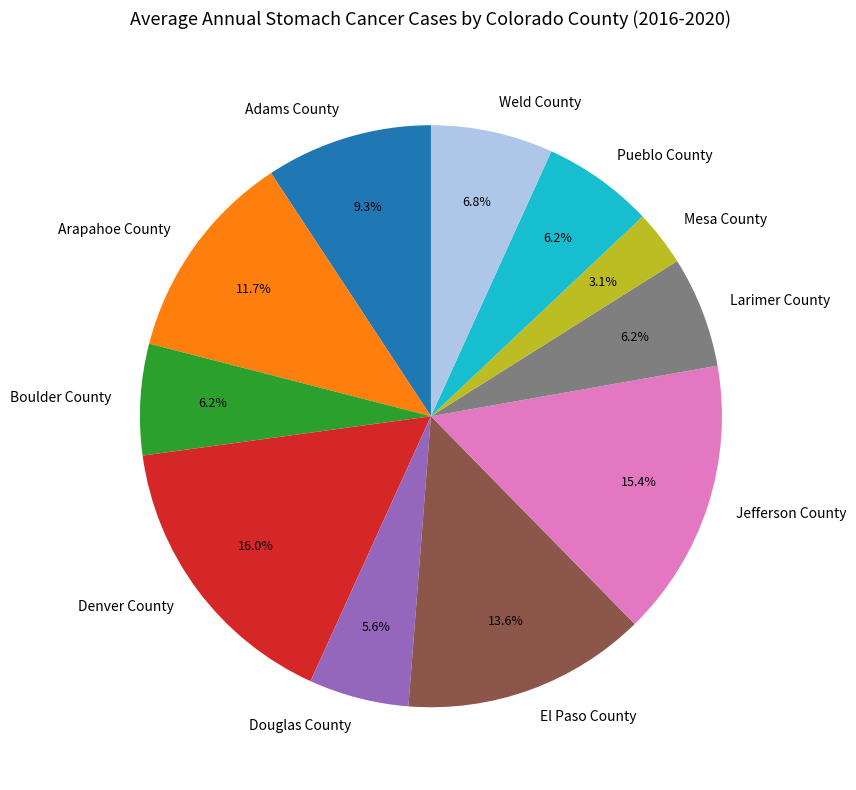

Which category has the biggest portion of the pie?

Denver County